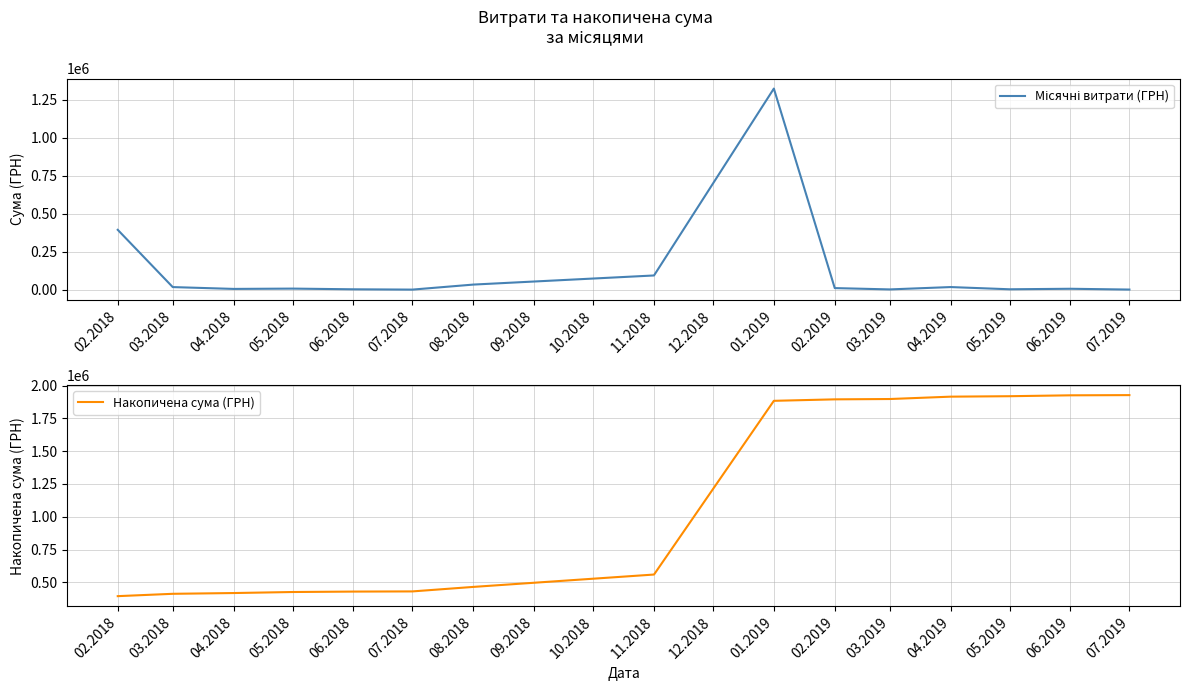

The Накопичена сума (ГРН) series shows 663777.1 at 01.2019. True or false?

False